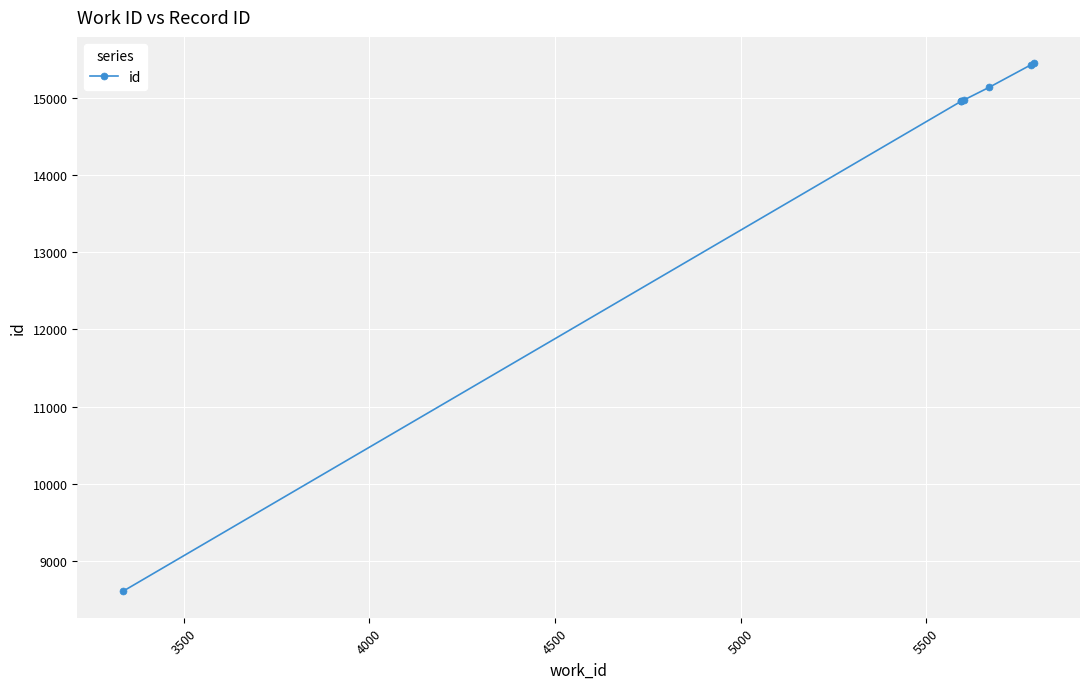

What is the average value?

14215